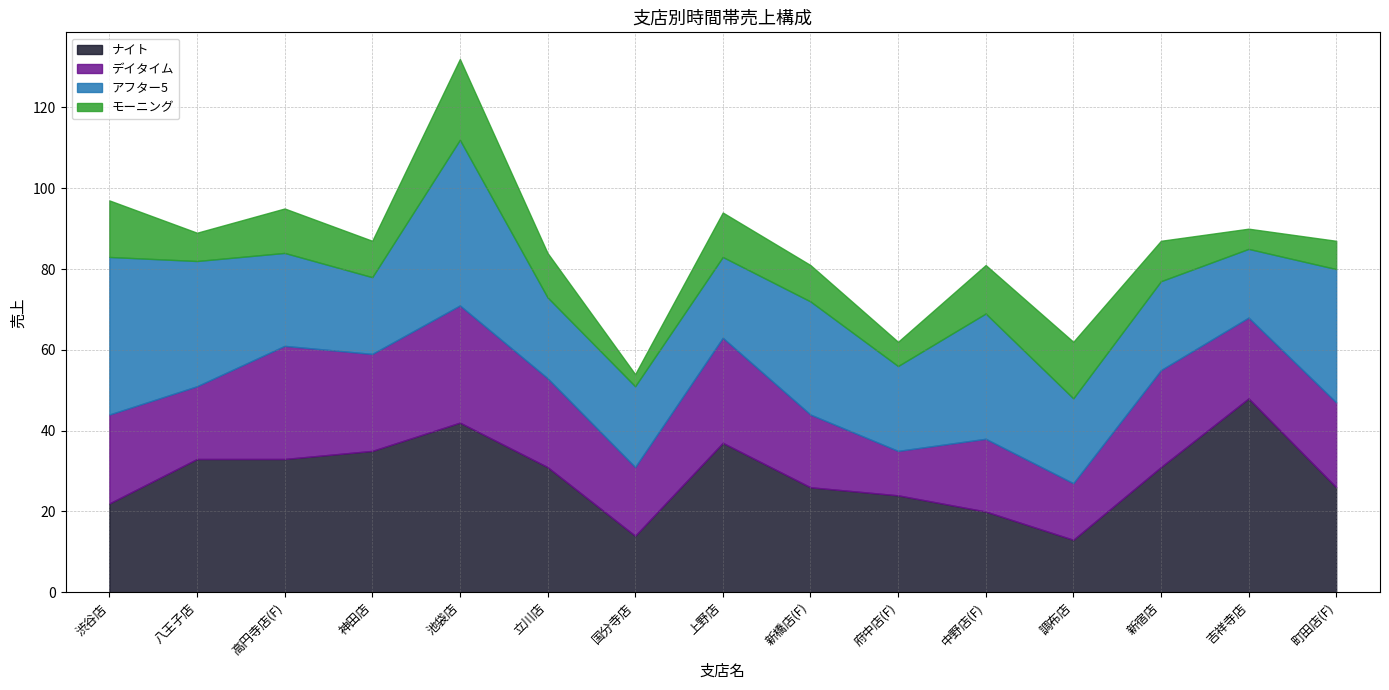

Reading left to right, transcribe all the data shown in this chart.

ナイト: 22	33	33	35	42	31	14	37	26	24	20	13	31	48	26
デイタイム: 22	18	28	24	29	22	17	26	18	11	18	14	24	20	21
アフター5: 39	31	23	19	41	20	20	20	28	21	31	21	22	17	33
モーニング: 14	7	11	9	20	11	3	11	9	6	12	14	10	5	7